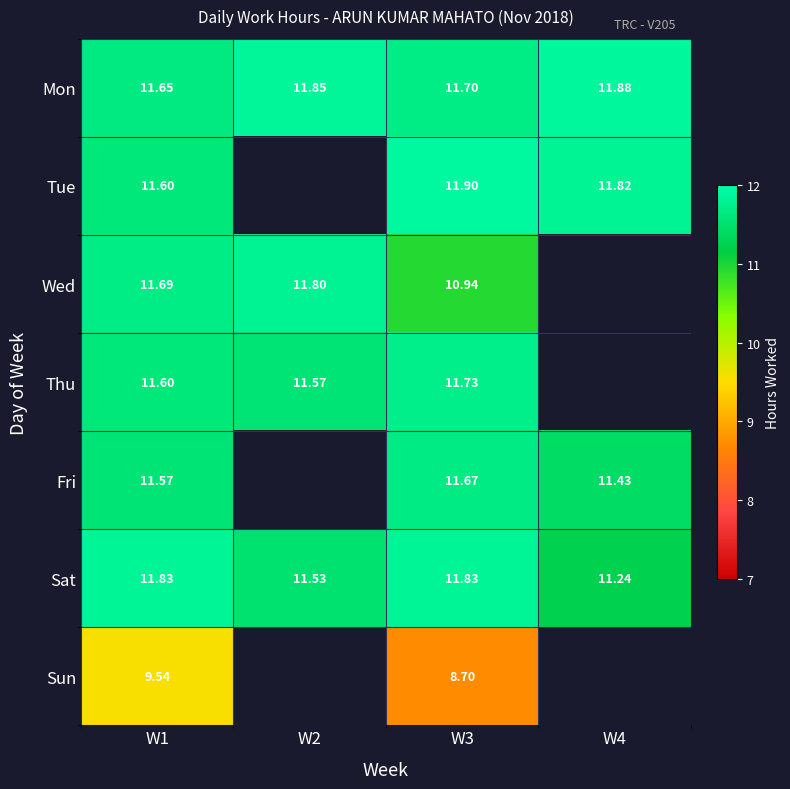

Is the value of Thu at W2 greater than the value of Sat at W4?

Yes